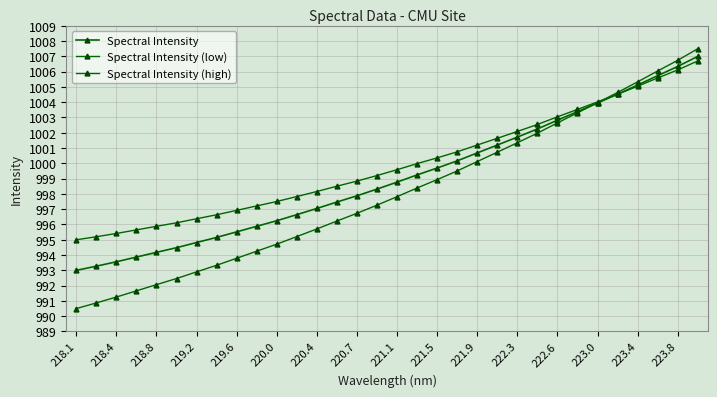

Is this an area chart (filled region under the line)?

No